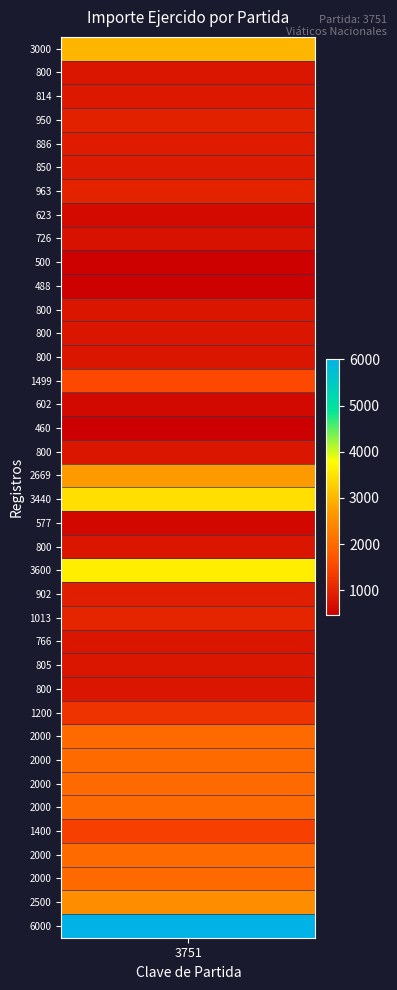

Reading left to right, transcribe all the data shown in this chart.

3000.0	800.0	814.0	950.0	886.4	850.4	963.0	623.0	726.0	500.0	488.0	800.0	800.0	800.0	1499.0	602.0	460.0	800.0	2669.0	3440.0	577.0	800.0	3600.0	902.4	1012.7	765.8	805.0	800.0	1200.0	2000.0	2000.0	2000.0	2000.0	1400.0	2000.0	2000.0	2500.0	6000.0